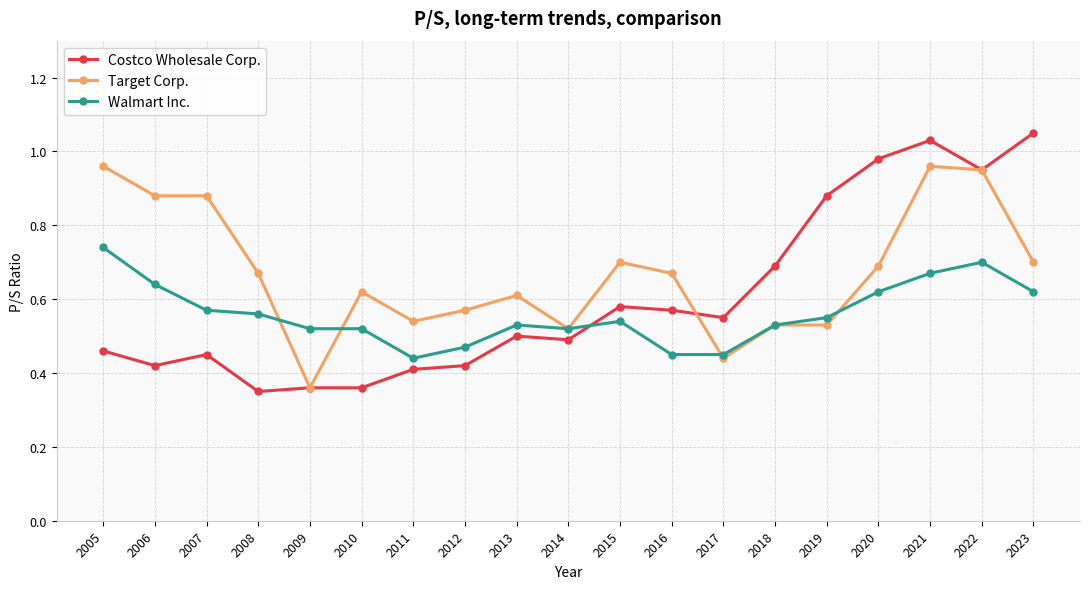

True or false: Costco Wholesale Corp. has more than 2 points higher than both neighbors.

True